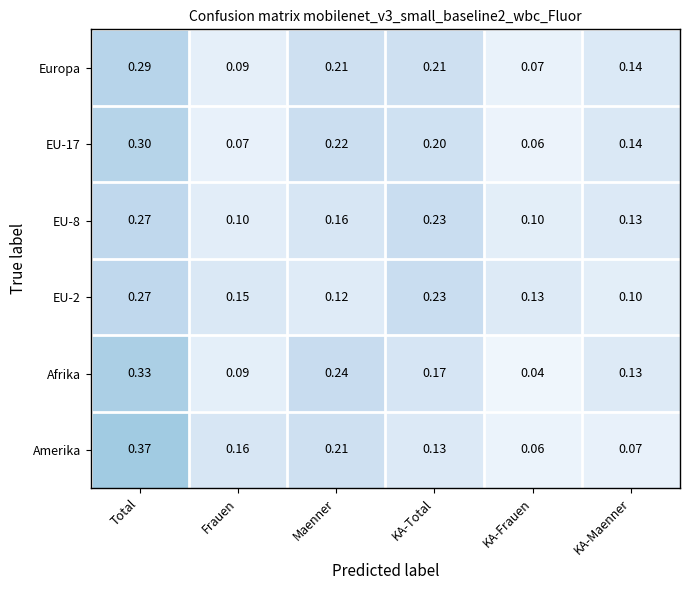

At which category does the chart reach its minimum across all series?

KA-Frauen